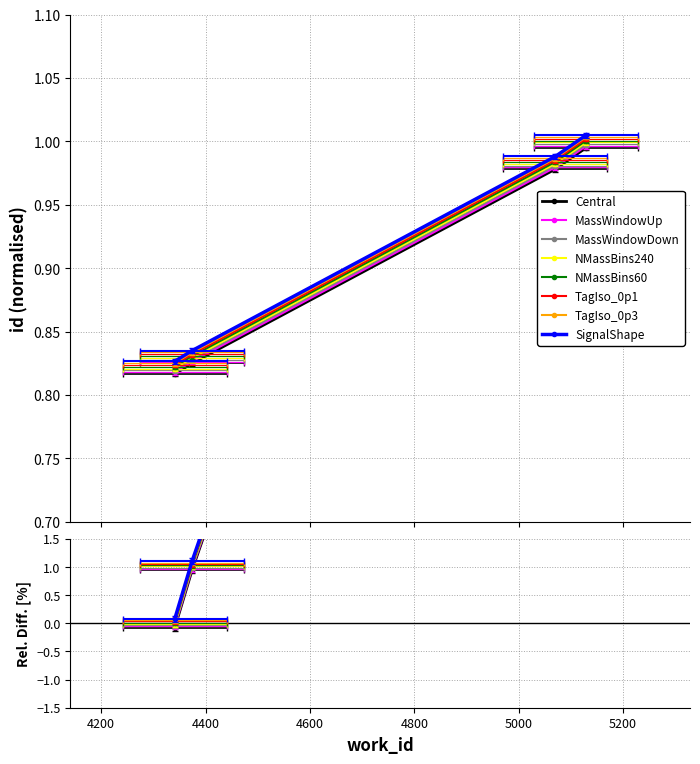

What is the maximum value shown in the chart?

1.0